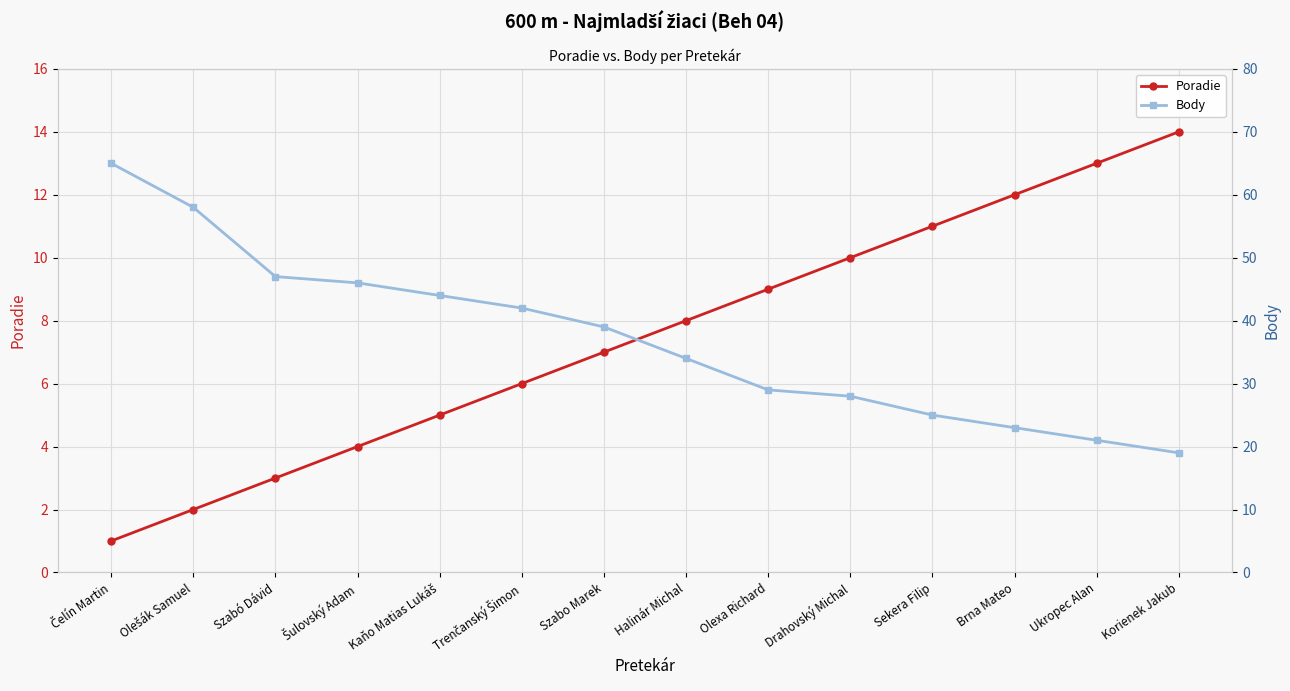

How many data points in Poradie are above 8?

6